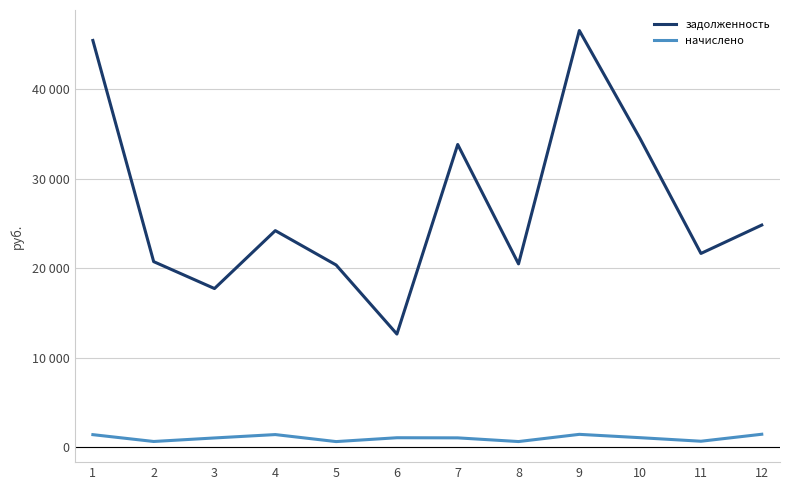

Rank the categories by начислено value from highest to lowest.

12, 9, 4, 1, 10, 6, 7, 3, 11, 2, 8, 5